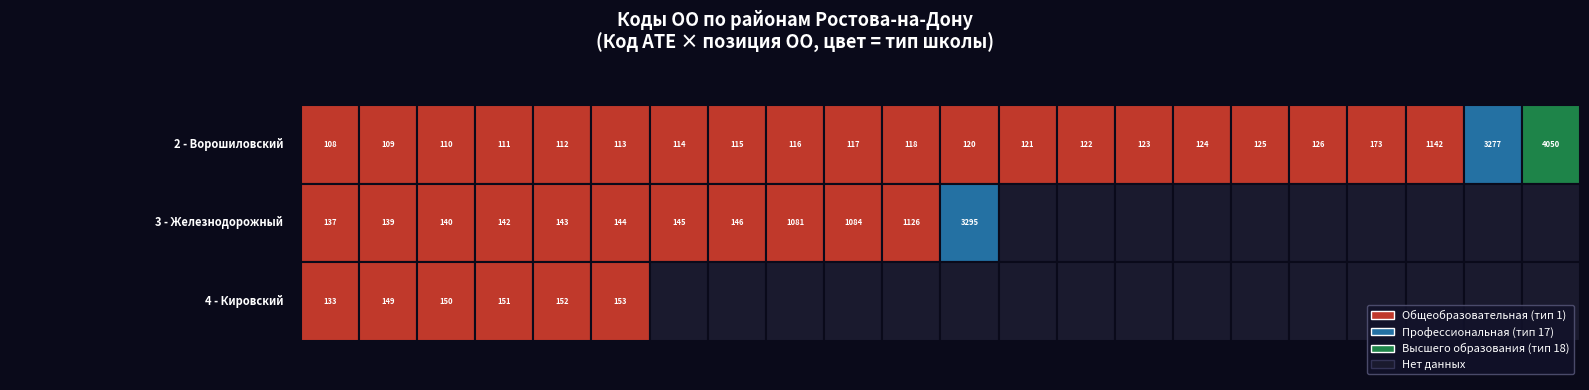

At which category is the sum across all series the highest?

21